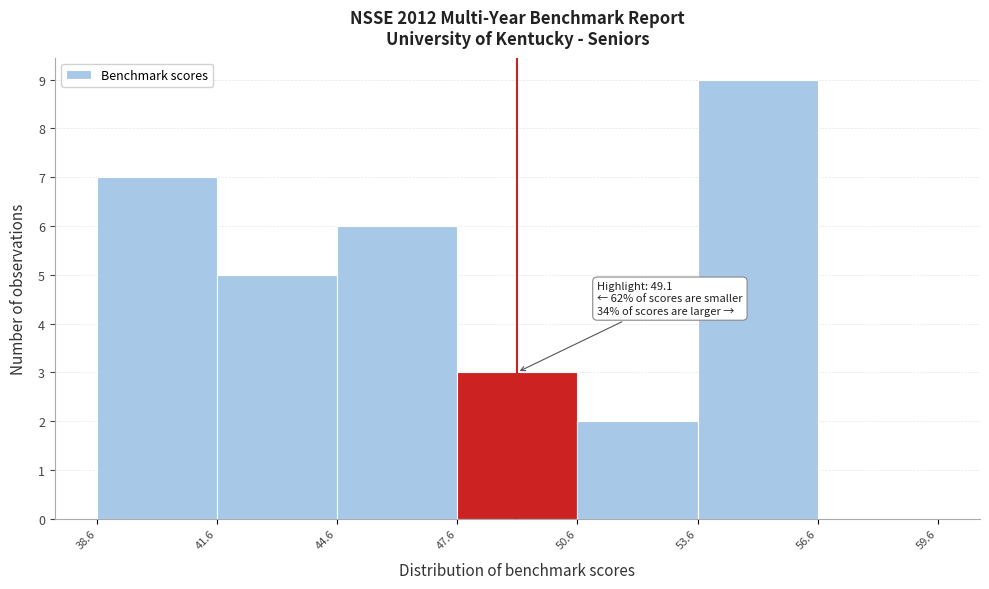

Which range on the x-axis has the tallest bar?

53.6 to 56.6